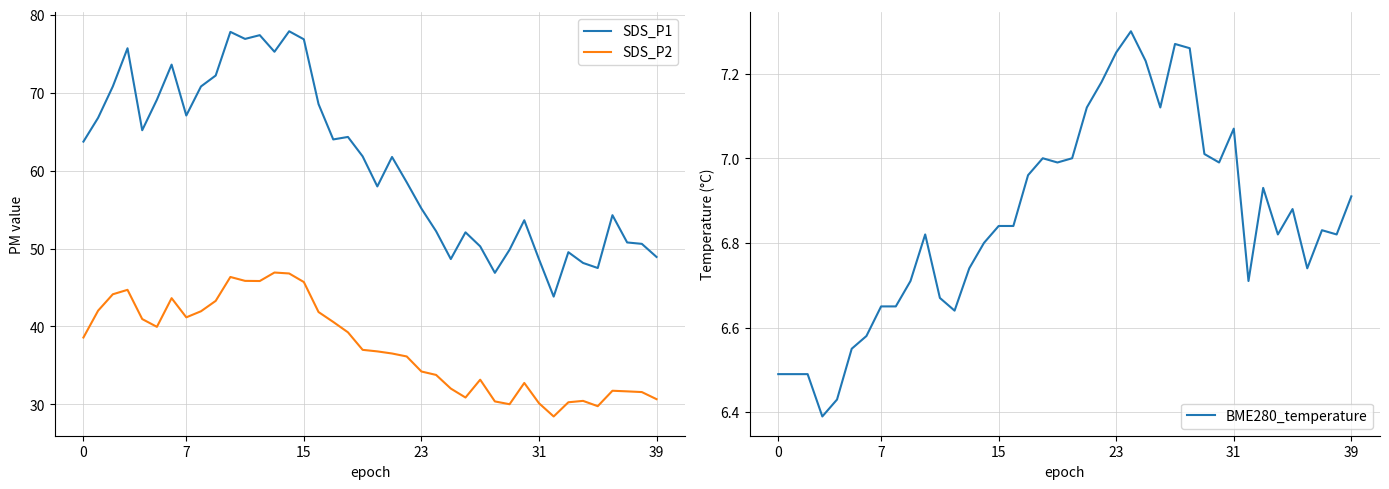

True or false: BME280_temperature and SDS_P1 cross at least once.

False